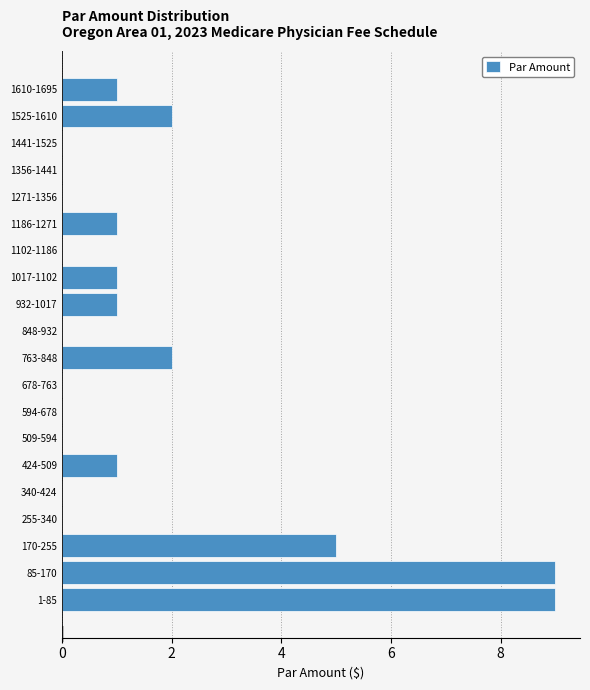

Reading top to bottom, transcribe all the data shown in this chart.

1610-1695=1	1525-1610=2	1441-1525=0	1356-1441=0	1271-1356=0	1186-1271=1	1102-1186=0	1017-1102=1	932-1017=1	848-932=0	763-848=2	678-763=0	594-678=0	509-594=0	424-509=1	340-424=0	255-340=0	170-255=5	85-170=9	1-85=9